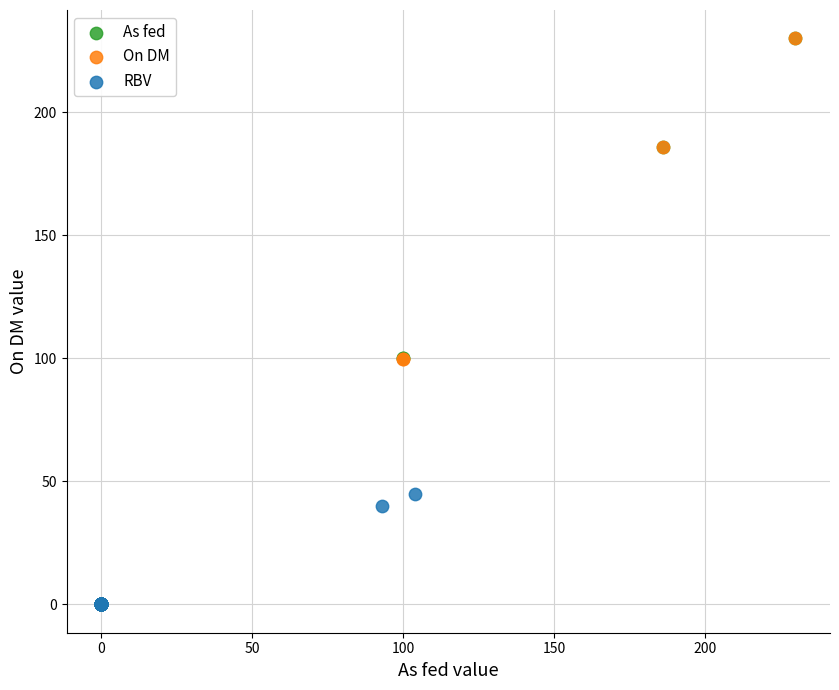

What are all the series names shown in the legend?

As fed, On DM, RBV